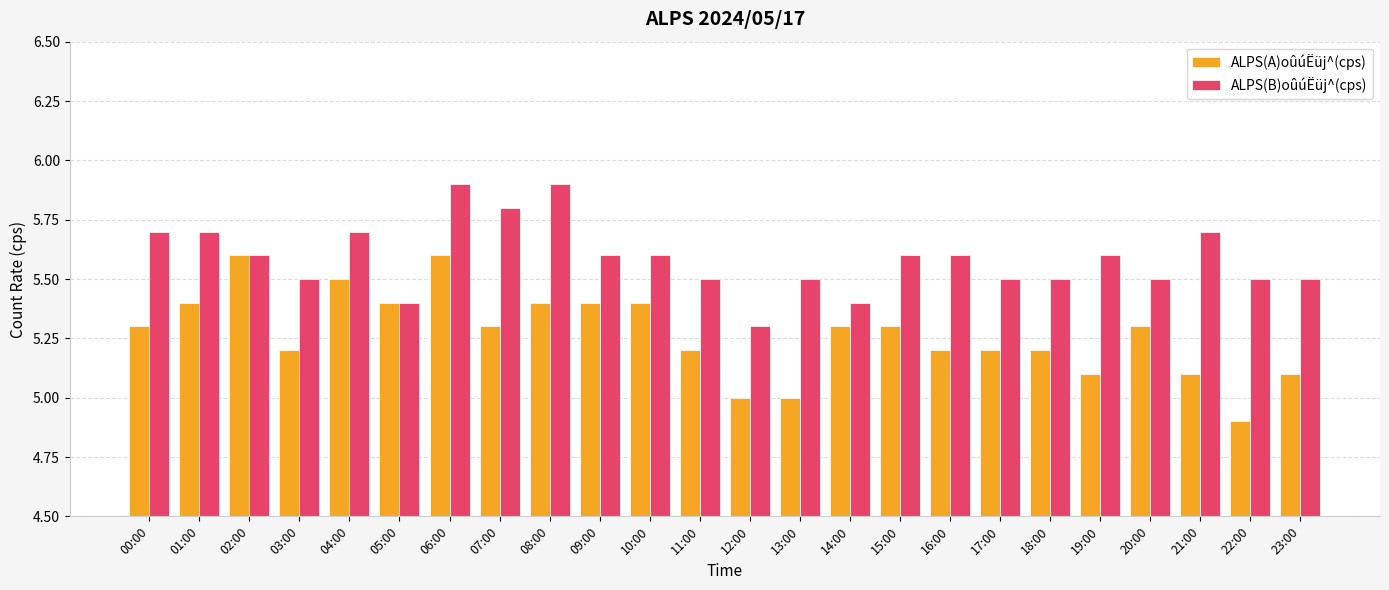

What is the difference between the ALPS(A)oûúËüj^(cps) values at 04:00 and 22:00?

0.6